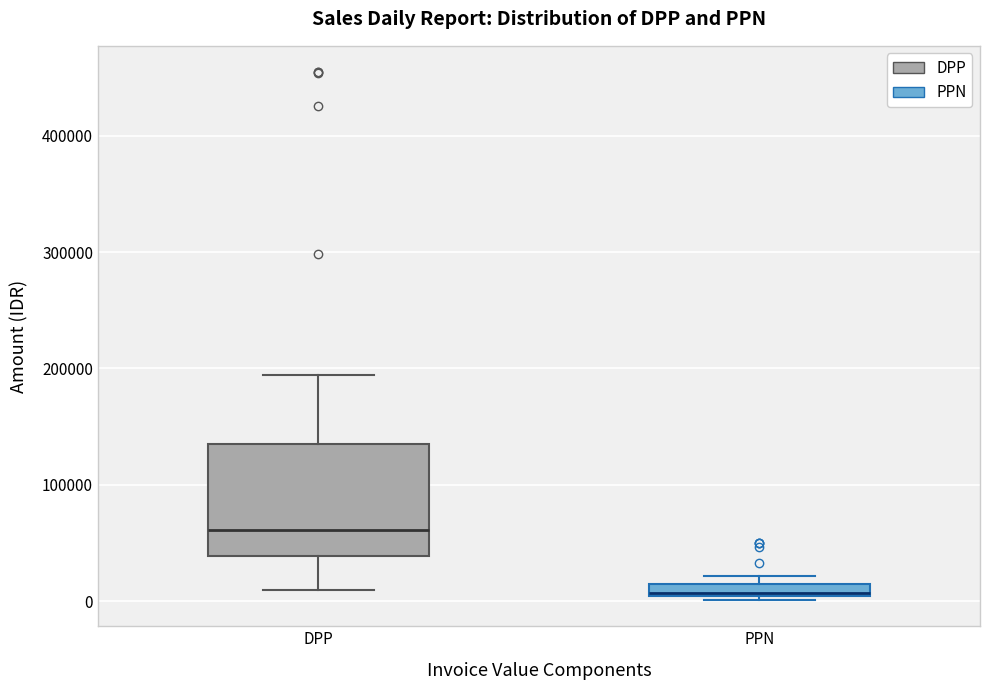

Which box has the lowest median line?

PPN